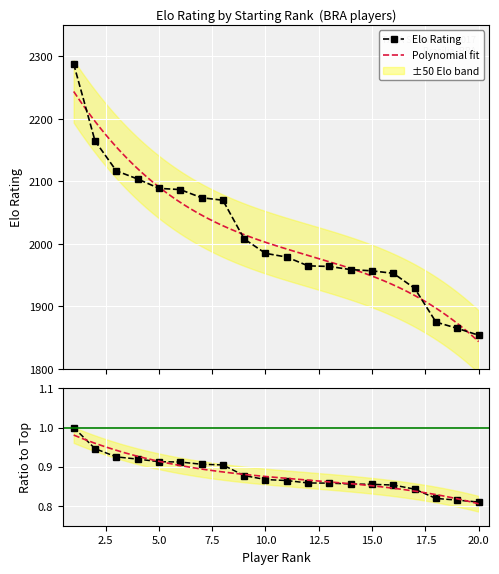

Reading left to right, what are all the values shown in this chart?

1=2288	2=2165	3=2117	4=2104	5=2089	6=2087	7=2074	8=2070	9=2008	10=1985	11=1979	12=1965	13=1964	14=1959	15=1957	16=1953	17=1929	18=1875	19=1865	20=1854